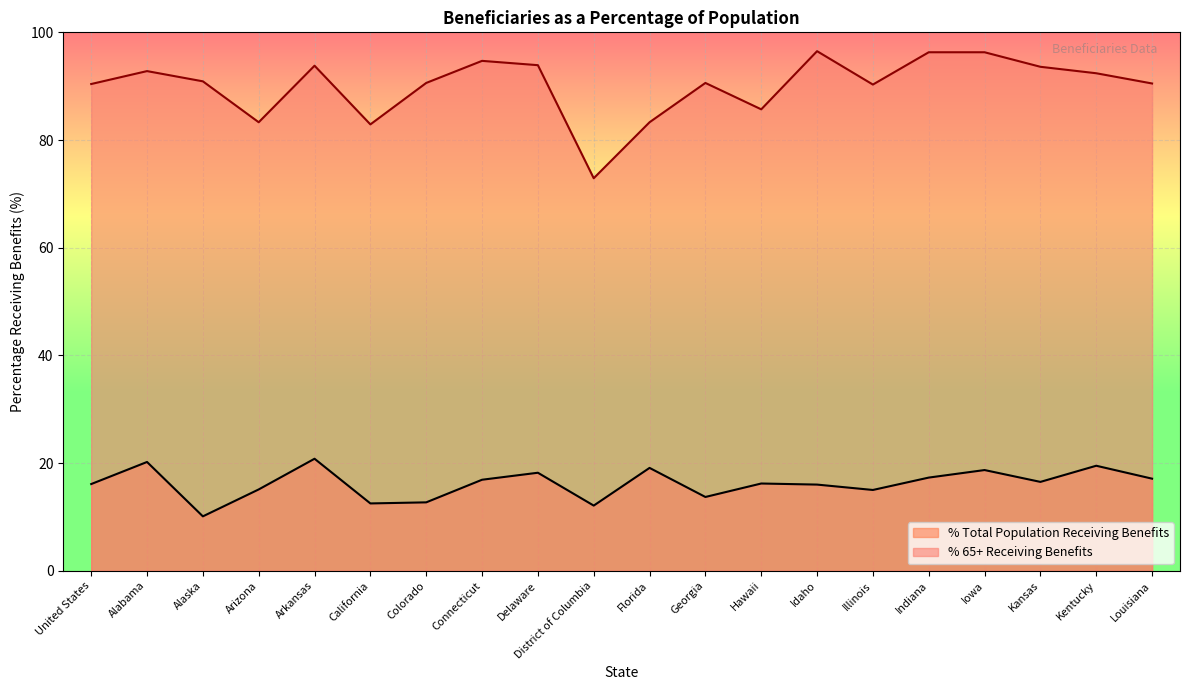

At which label does % Total Receiving Benefits first exceed 16?

United States